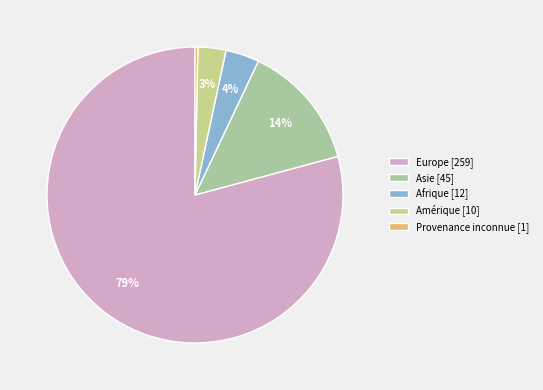

To the nearest percent, what is the difference between the largest and smallest slice percentages?

79%